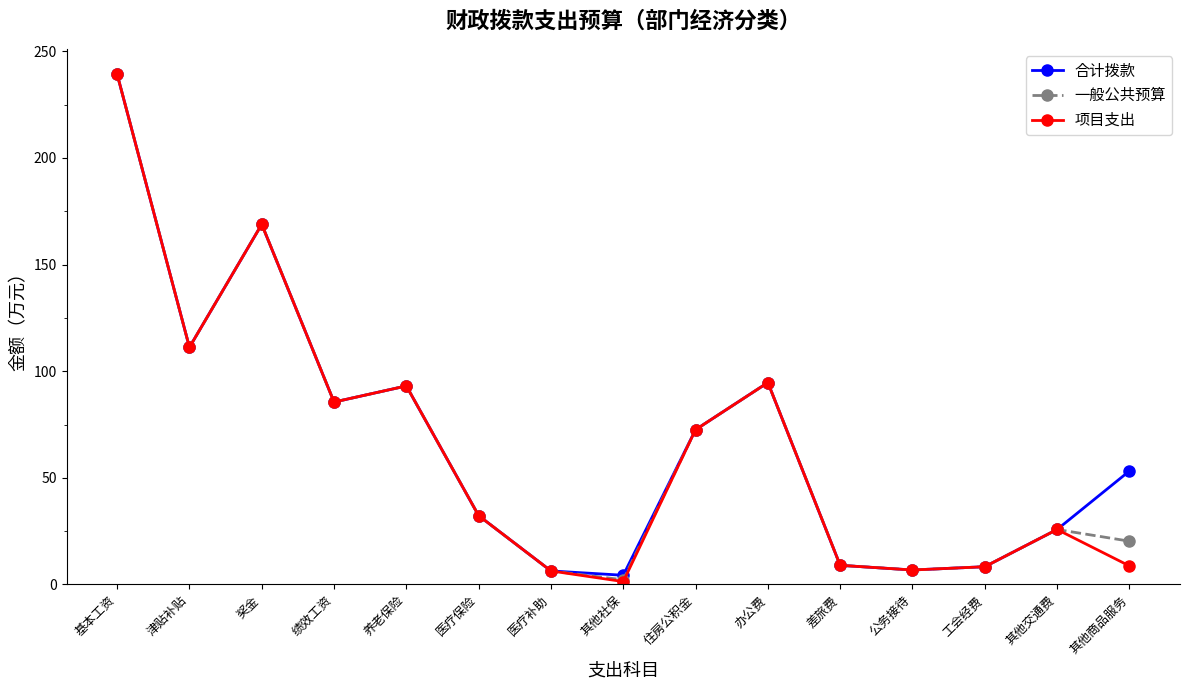

The value of 一般公共预算 at 其他商品服务 is 20.3. True or false?

True